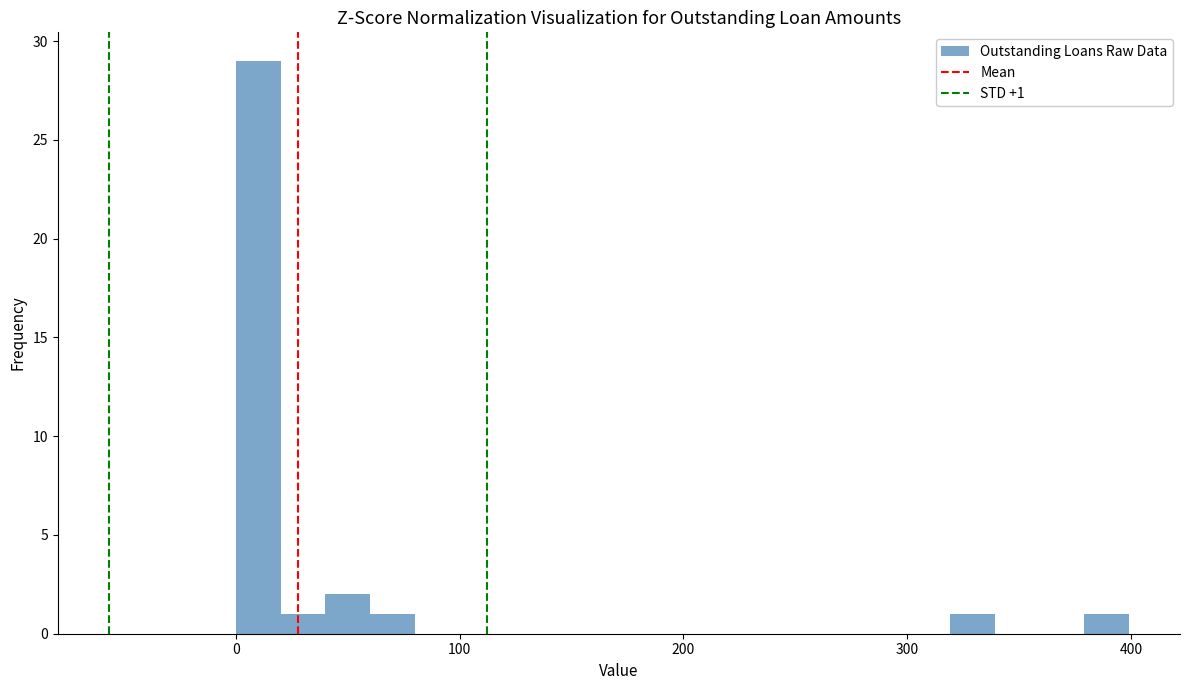

Around what value on the x-axis is the tallest bar? Give the approximate position of its centre, as read against the axis.

10